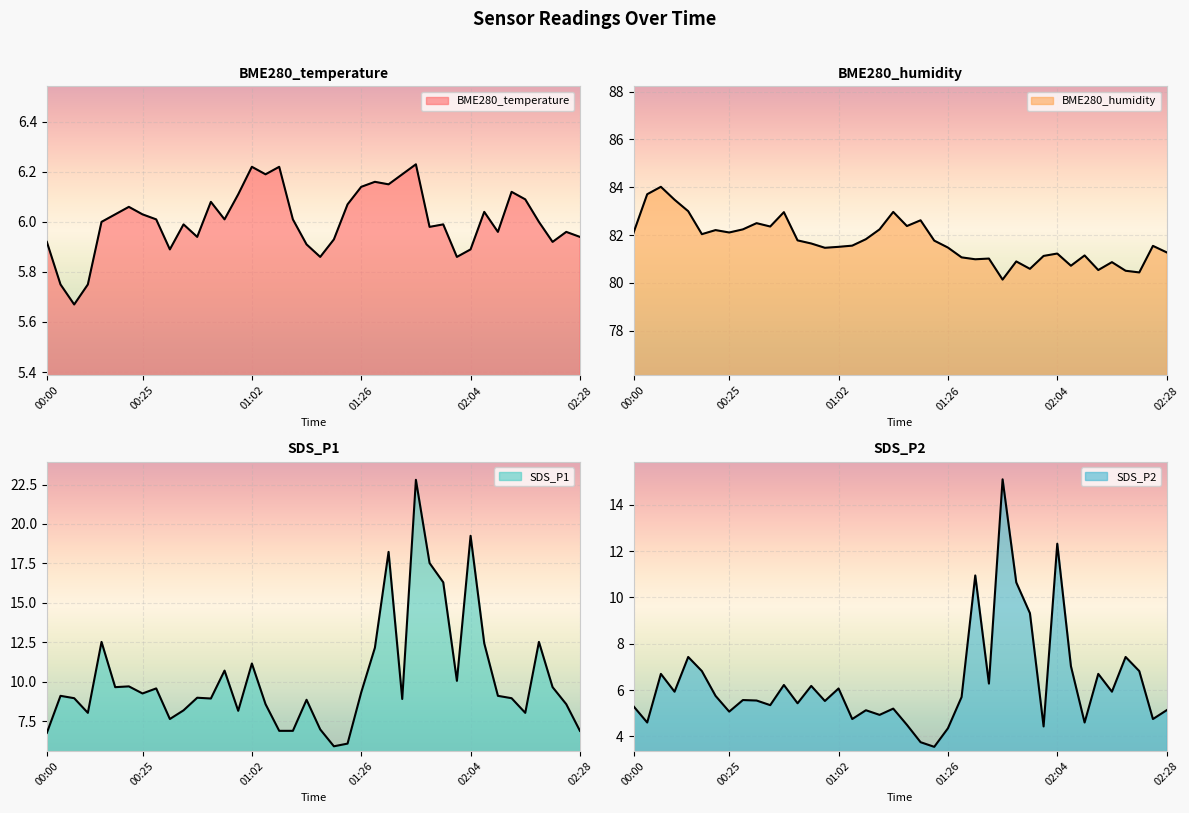

Between 00:06 and 01:14, which series saw the biggest shift?

SDS_P2